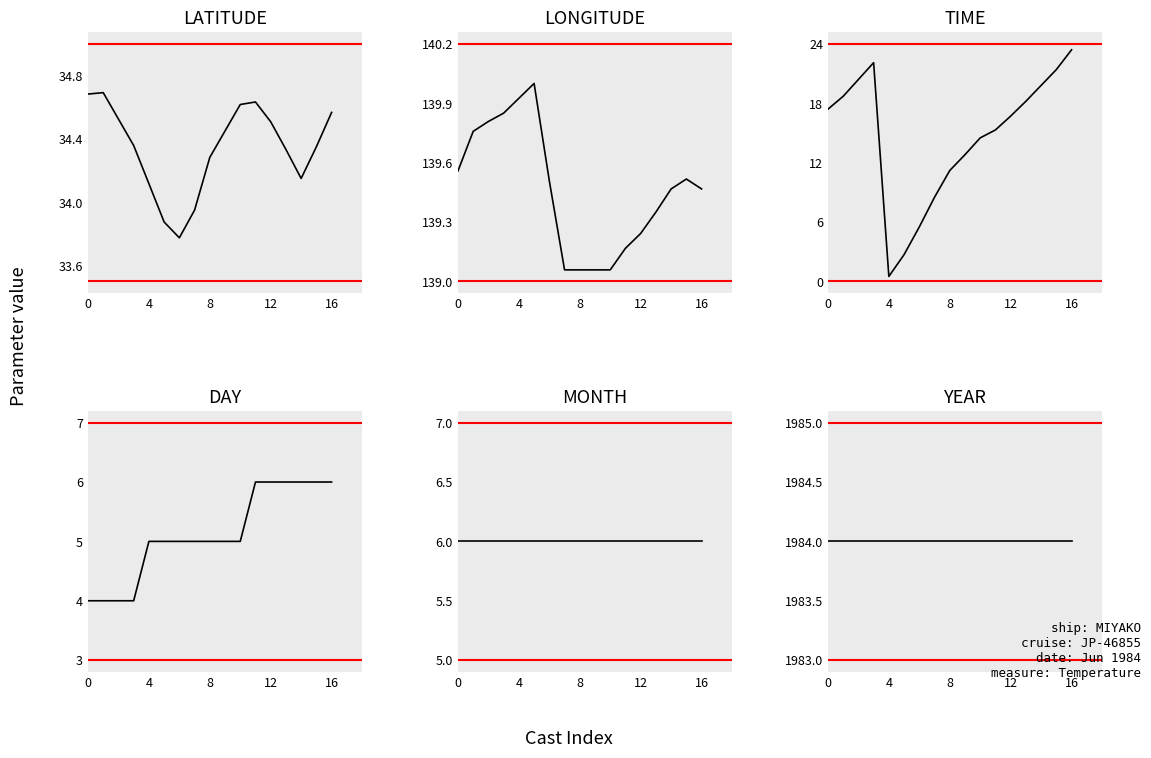

True or false: TIME and YEAR cross at least once.

False